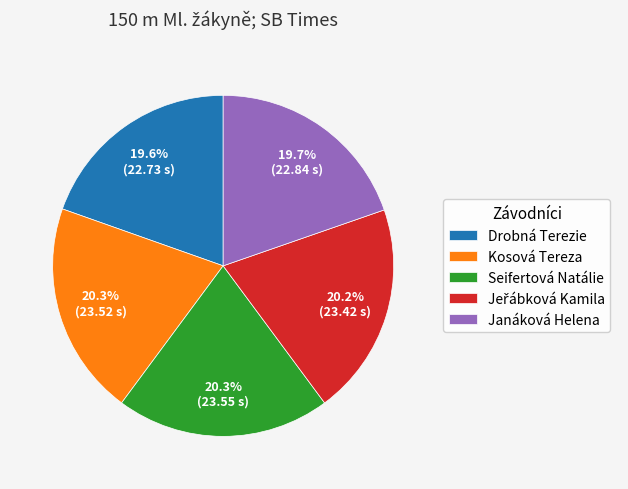

Does Drobná Terezie represent more than half of the total?

No